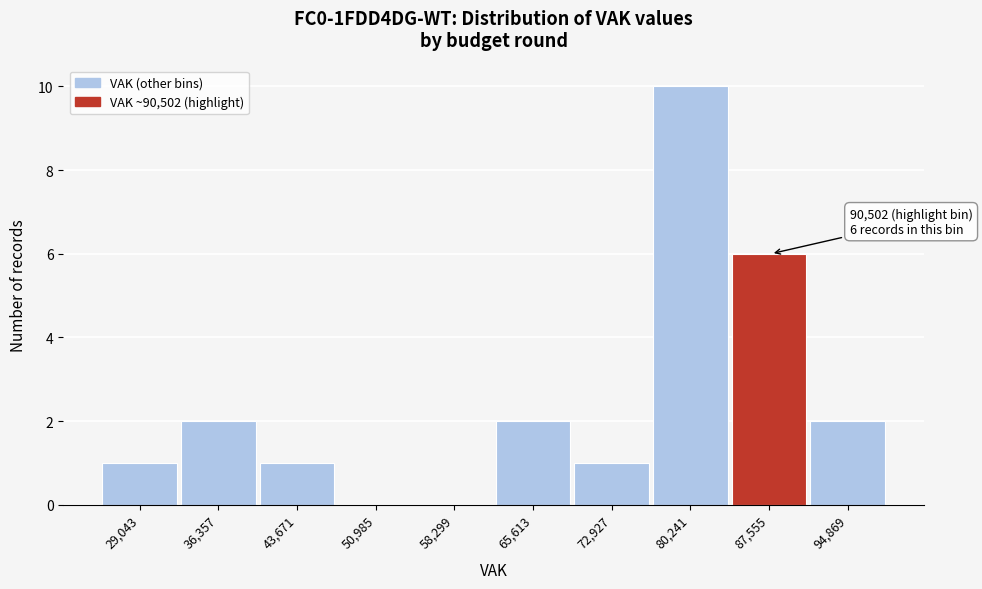

Reading left to right, what are all the values shown in this chart?

29,043=1	36,357=2	43,671=1	50,985=0	58,299=0	65,613=2	72,927=1	80,241=10	87,555=6	94,869=2